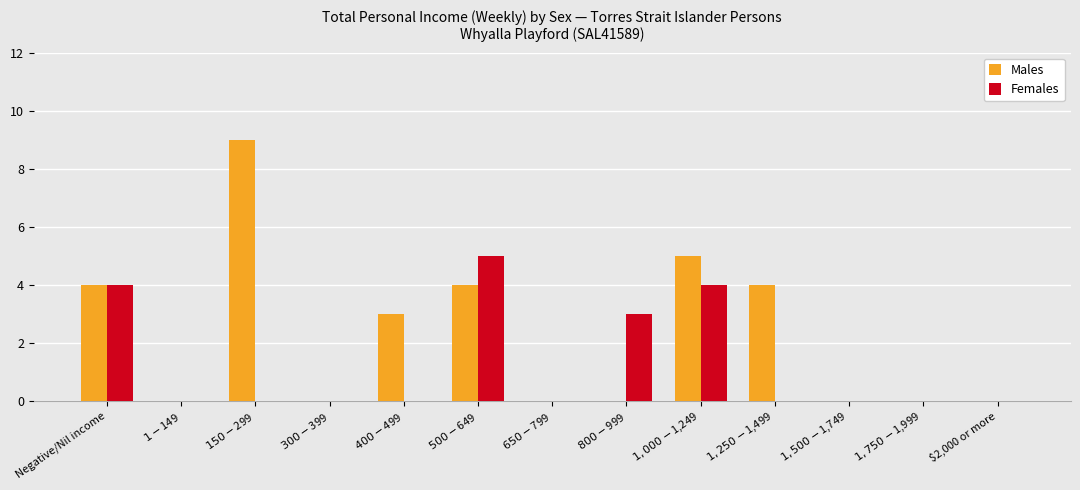

Is it true that Females equals 0 at $1,500-$1,749?

True